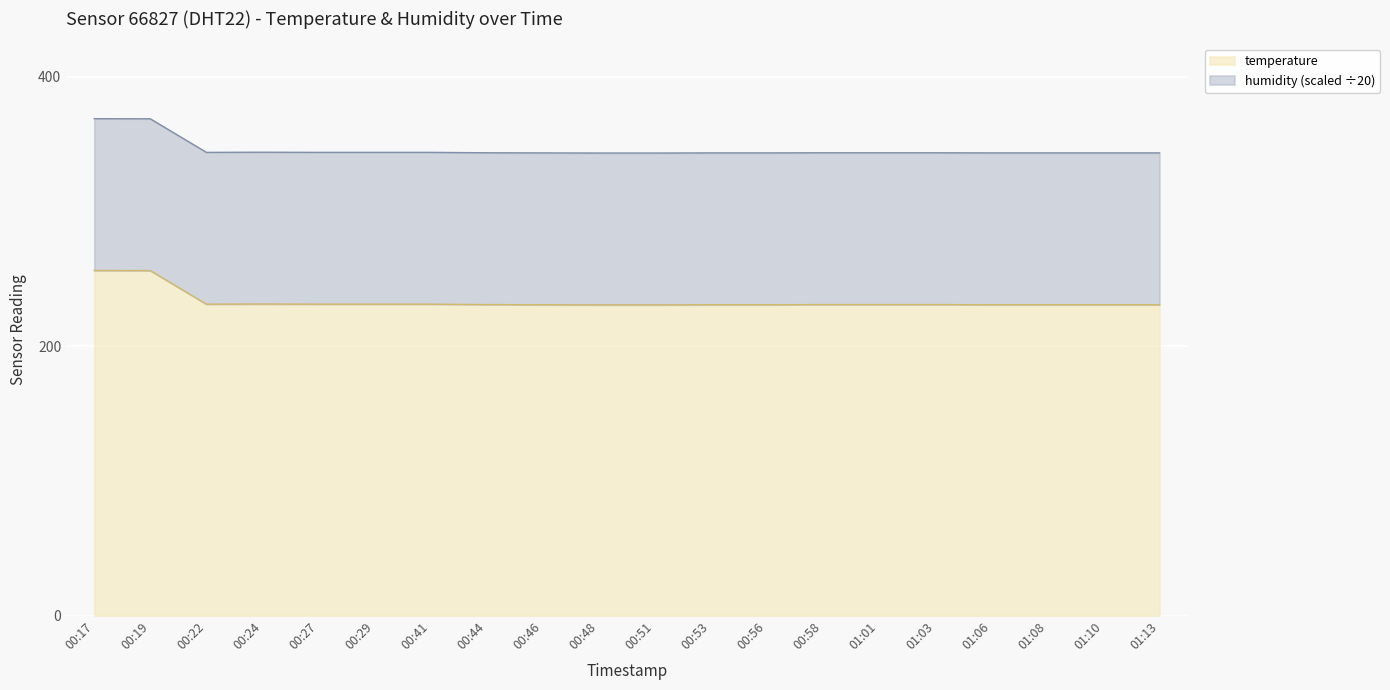

Is it true that the value at 00:46 is 227.7?

False